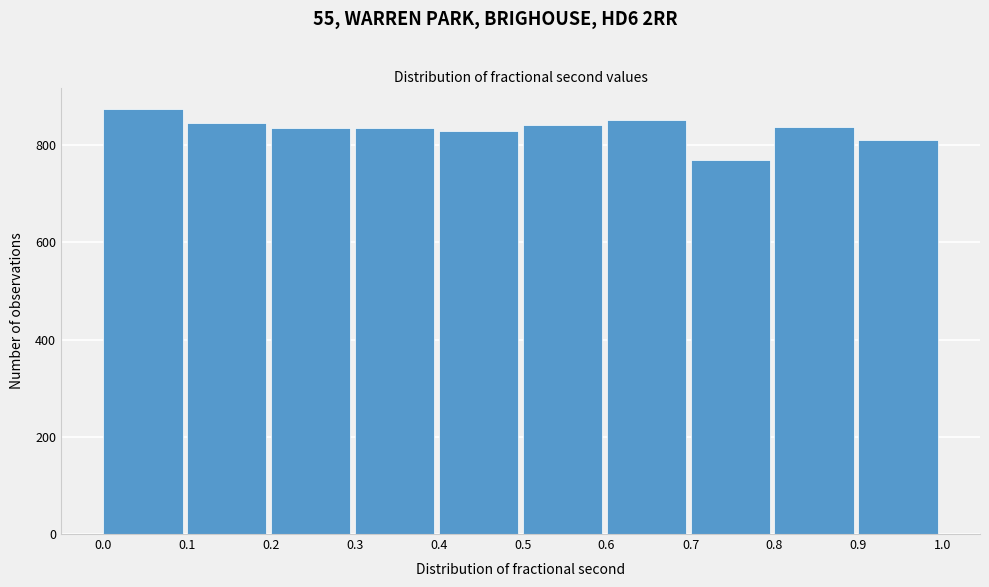

Reading left to right, transcribe this chart: for each bar, give the range it covers on the x-axis and its height. The values are not printed on the chart, so give them approximately, as read against the axis.

0.0 to 0.1: 880
0.1 to 0.2: 840
0.2 to 0.3: 840
0.3 to 0.4: 840
0.4 to 0.5: 840
0.5 to 0.6: 840
0.6 to 0.7: 860
0.7 to 0.8: 760
0.8 to 0.9: 840
0.9 to 1.0: 820